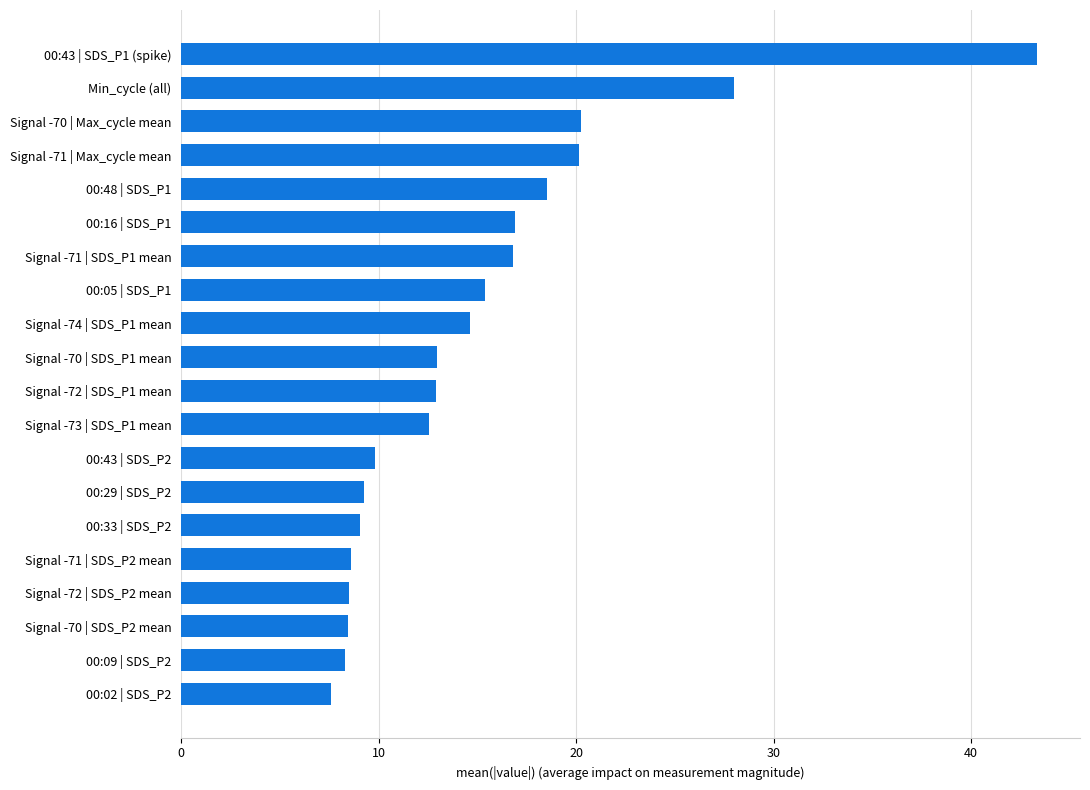

Between 00:43 | SDS_P1 (spike) and Min_cycle (all), which is larger?

00:43 | SDS_P1 (spike)